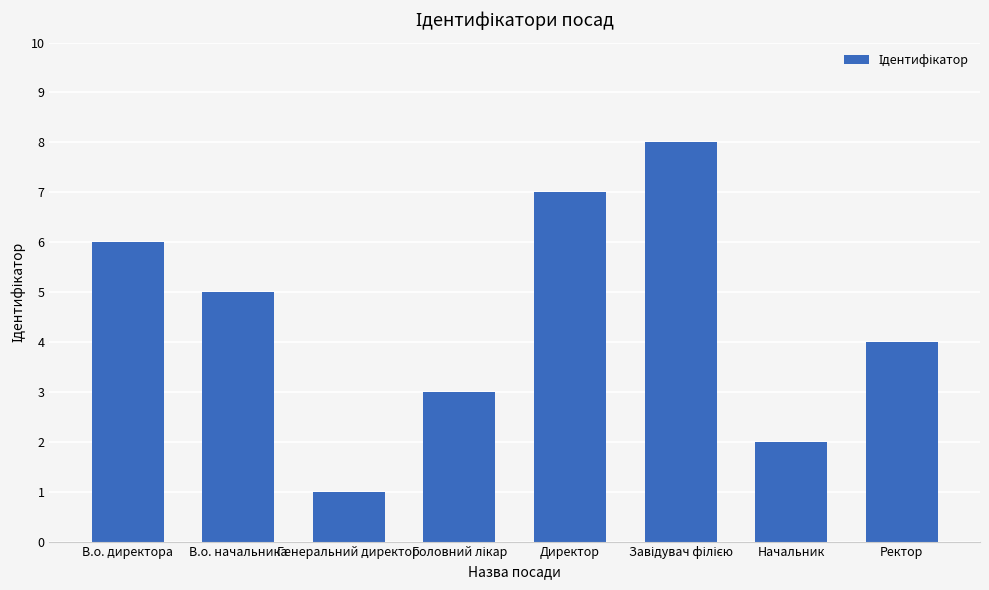

What is the approximate value at Директор?

7